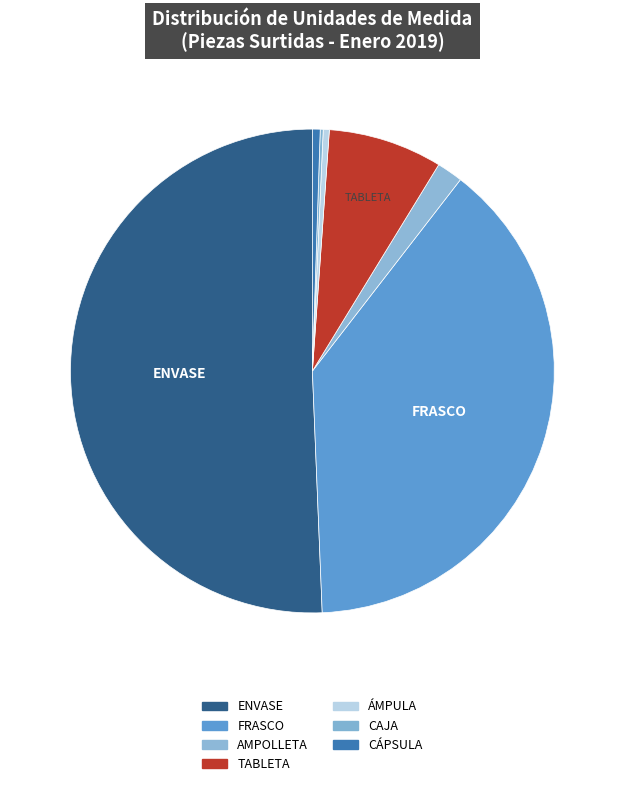

Which category has the smallest portion of the pie?

CÁPSULA